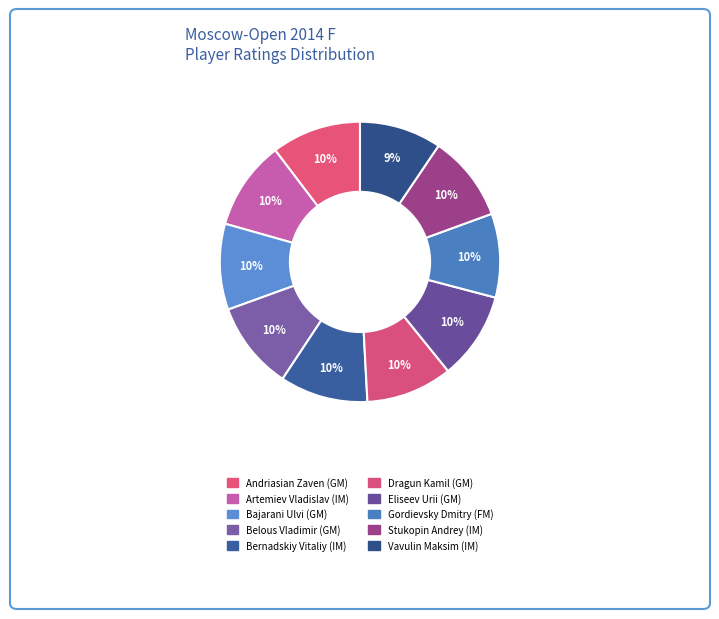

What percentage is the Stukopin Andrey (IM) slice, to the nearest percent?

10%